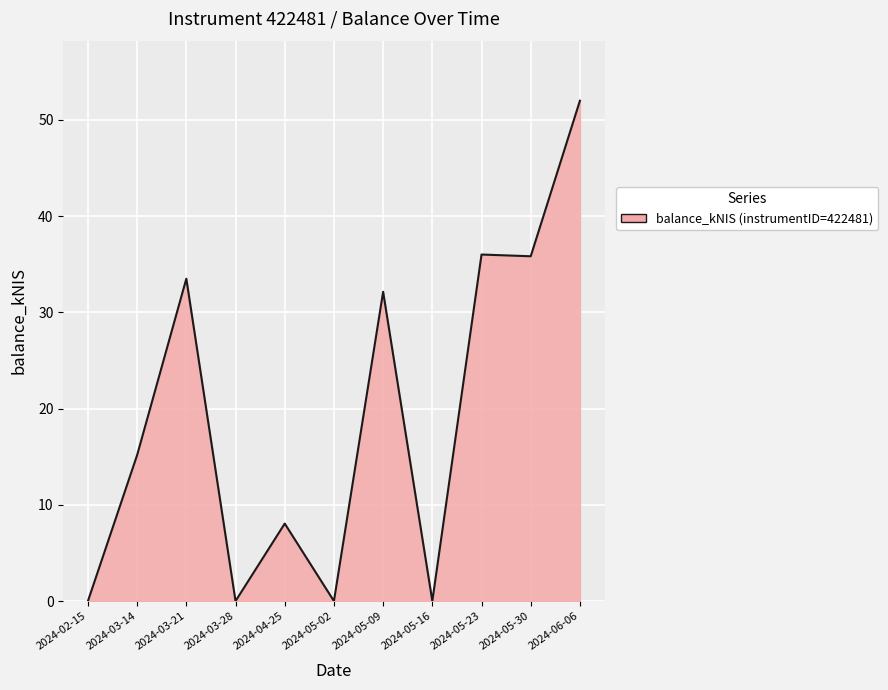

How many lines are shown in the chart?

1